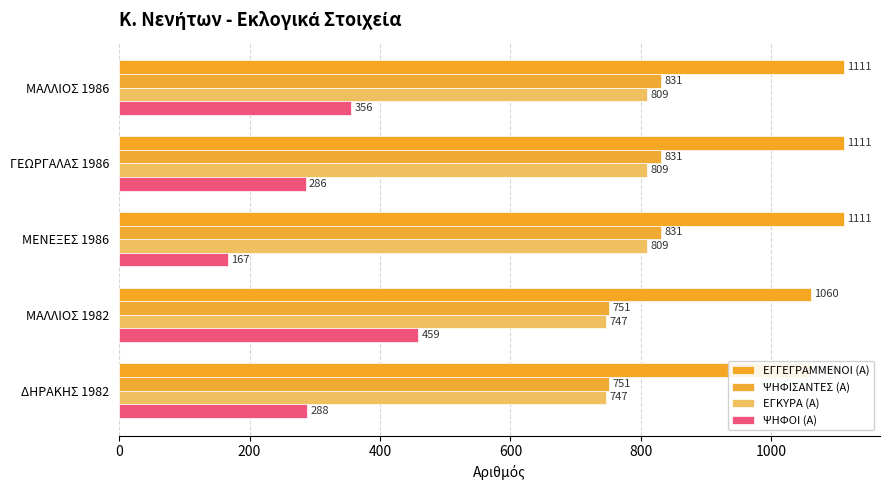

How many data points does each series have?

5